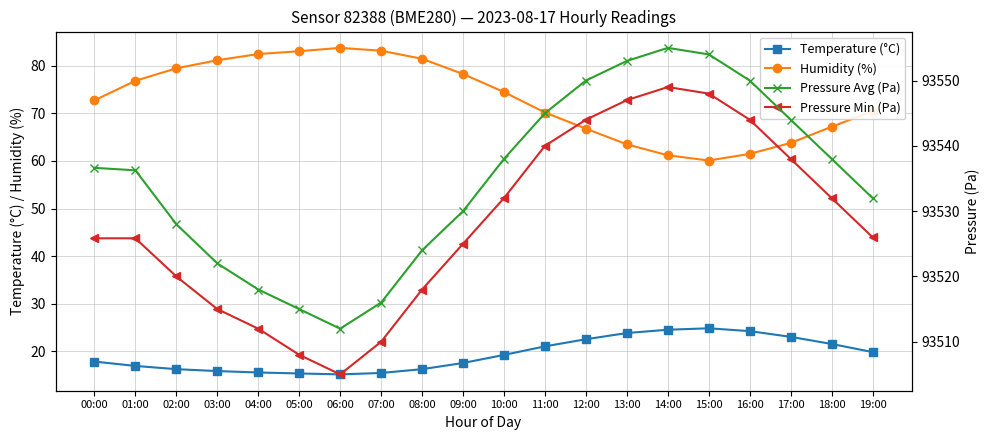

What is the label of the 12th point from the right?

08:00